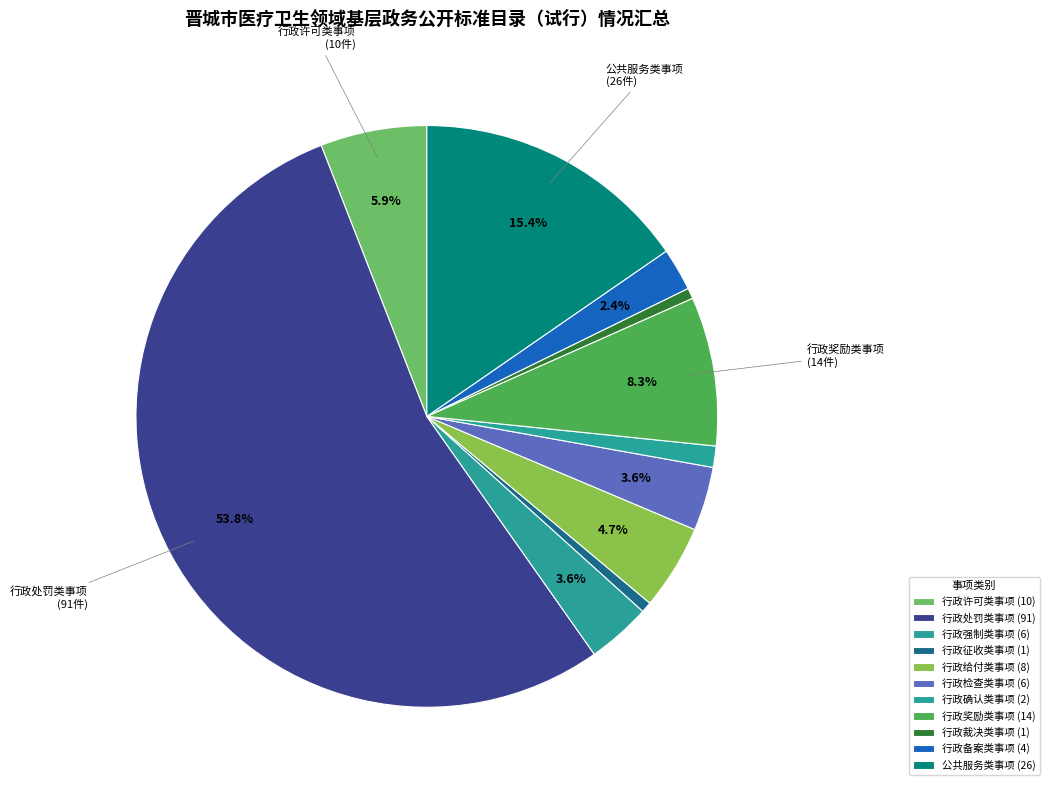

Is it true that 行政强制类事项 is 4% of the pie?

True